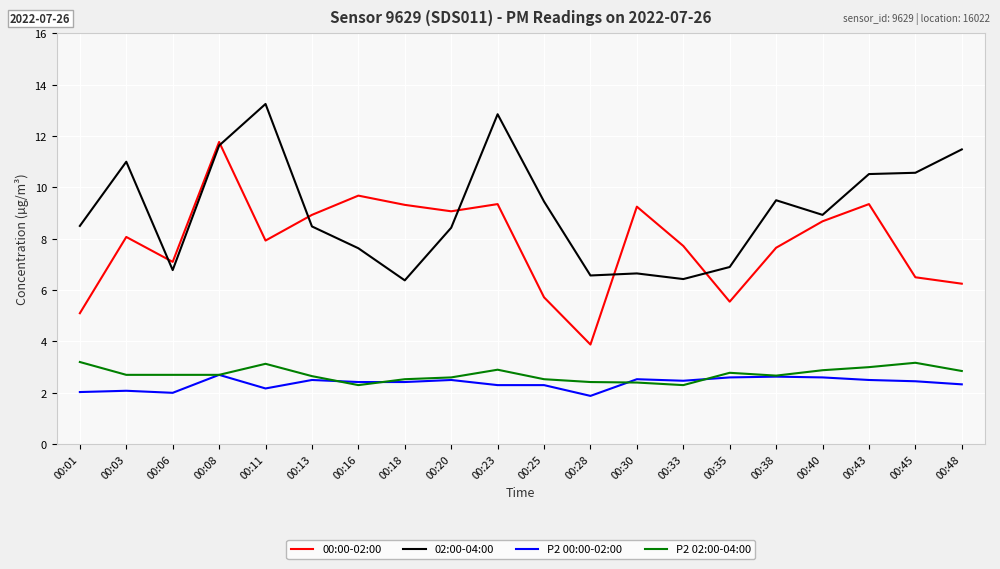

What is the difference between the maximum and minimum values in the P2 02:00-04:00 series?

0.9